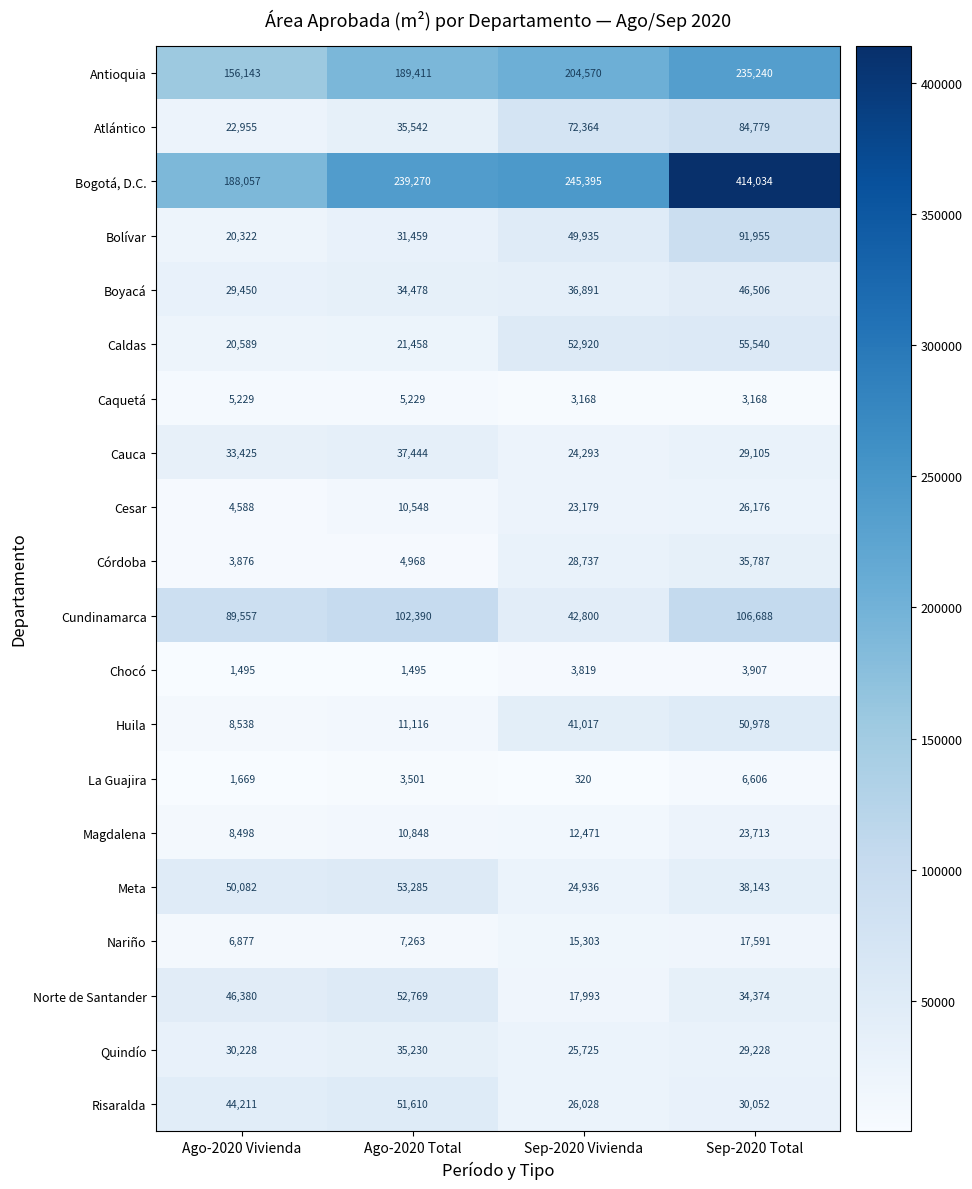

Which series has the largest range (max minus min)?

Bogotá, D.C.